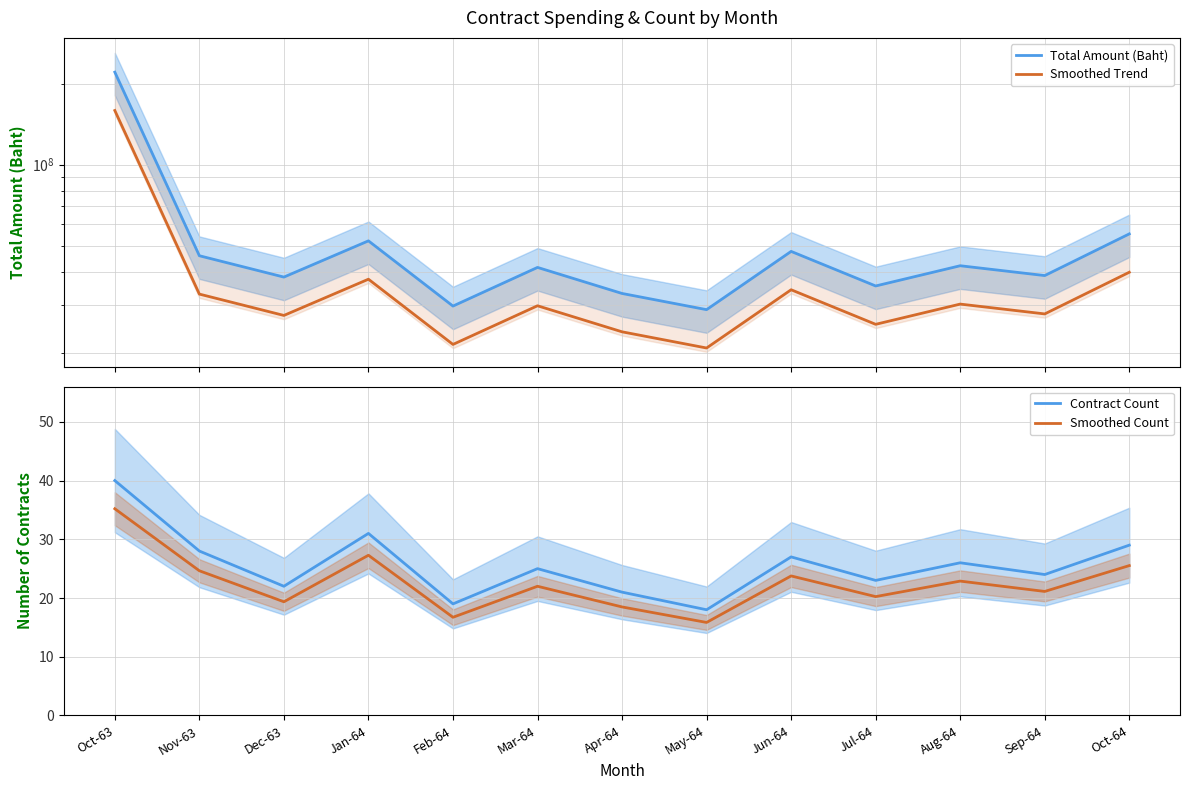

How many data points in Total Amount (Baht) are less than 41500000?

6